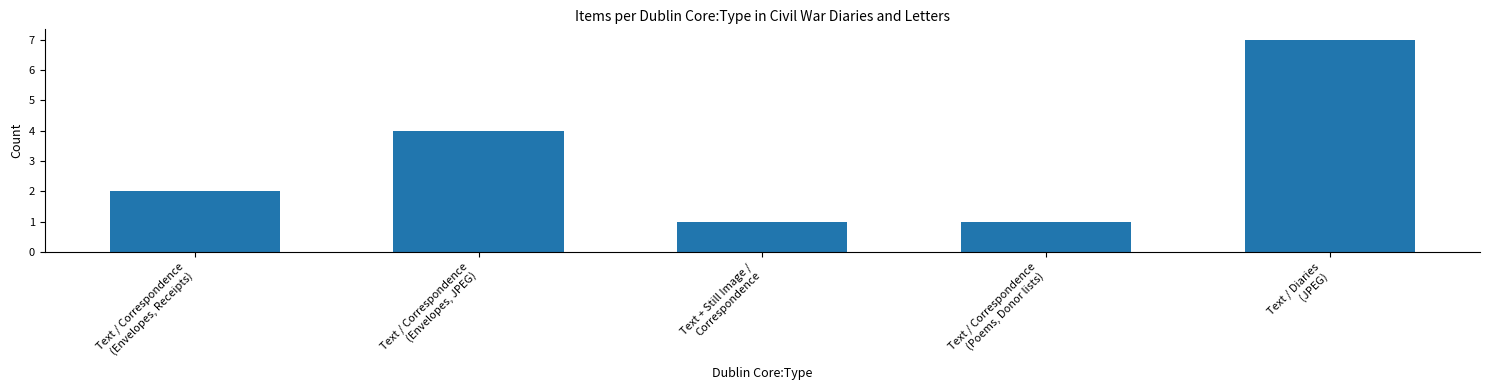

What is the average value?

3